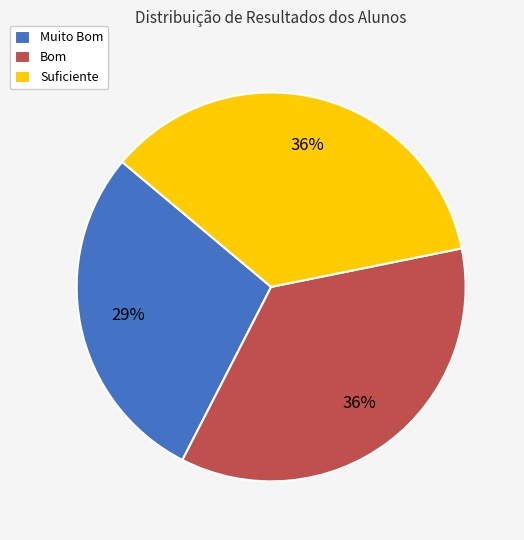

To the nearest percent, what percentage of the pie is Bom?

36%